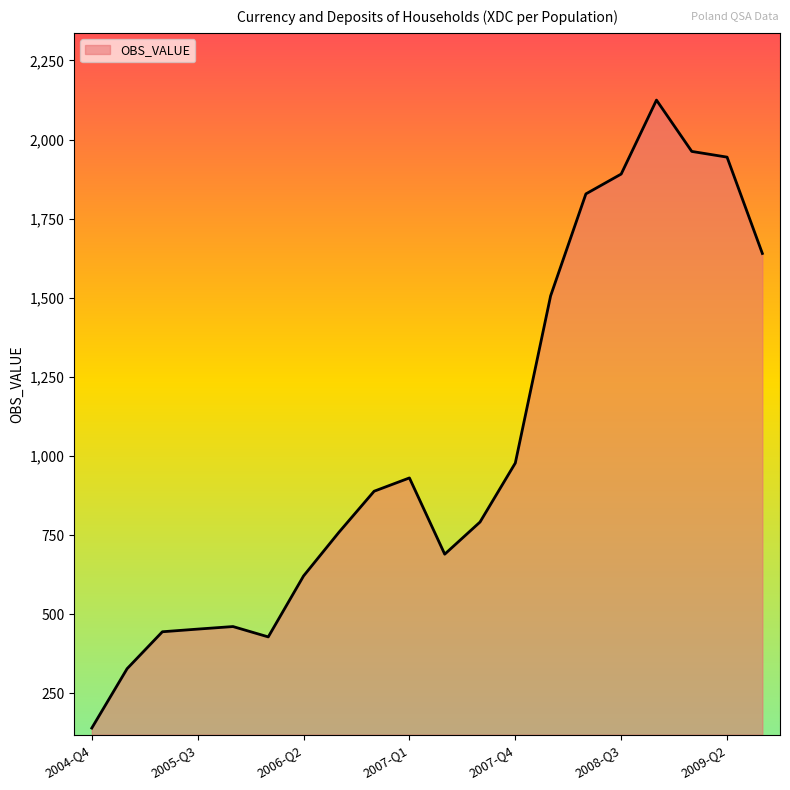

What is the difference between the maximum and minimum values?

1984.6